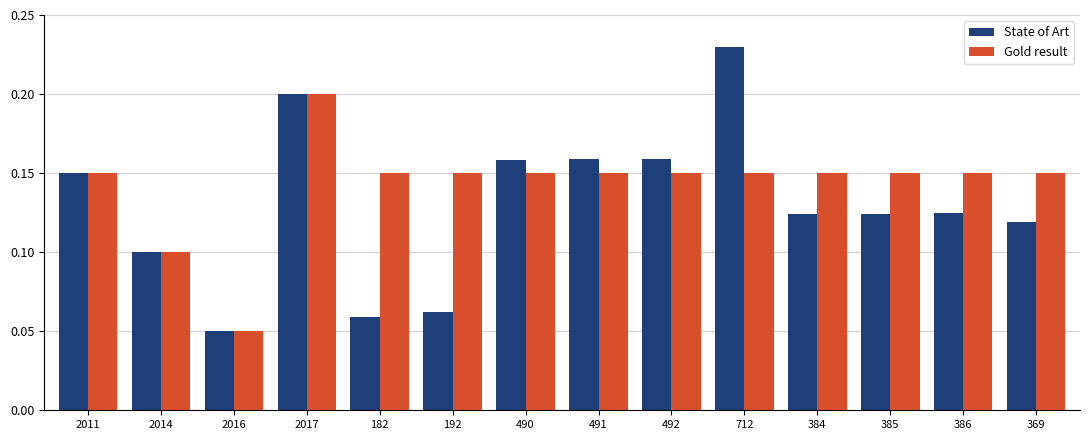

Which series has the largest range (max minus min)?

State of Art